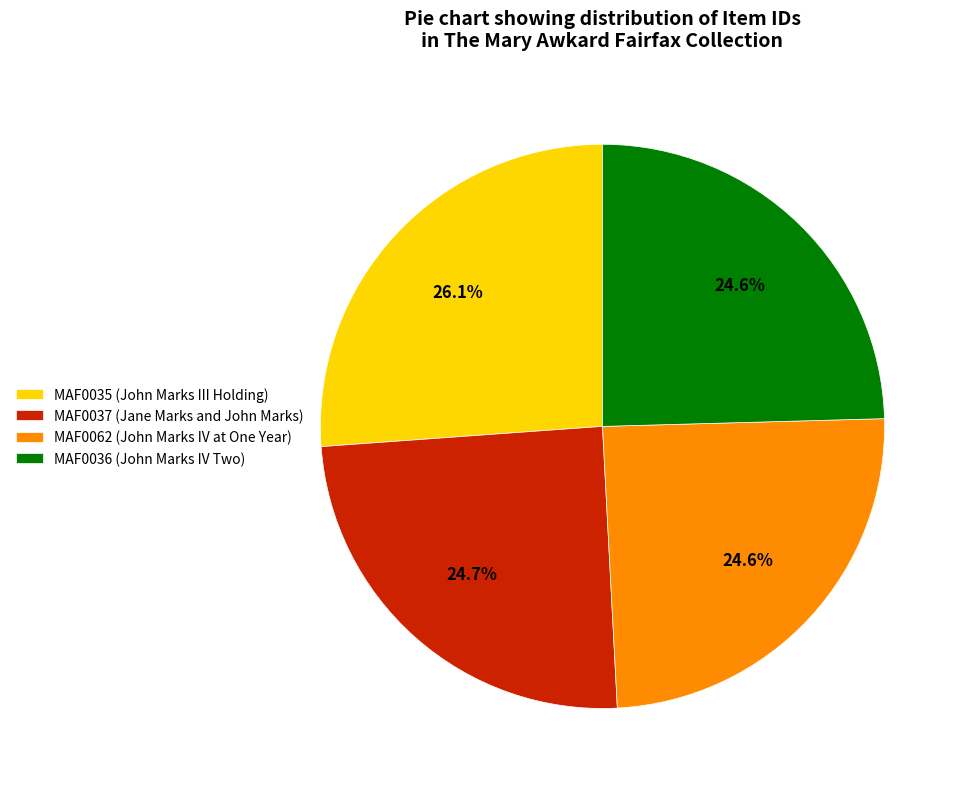

To the nearest percent, what is the average slice percentage?

25%